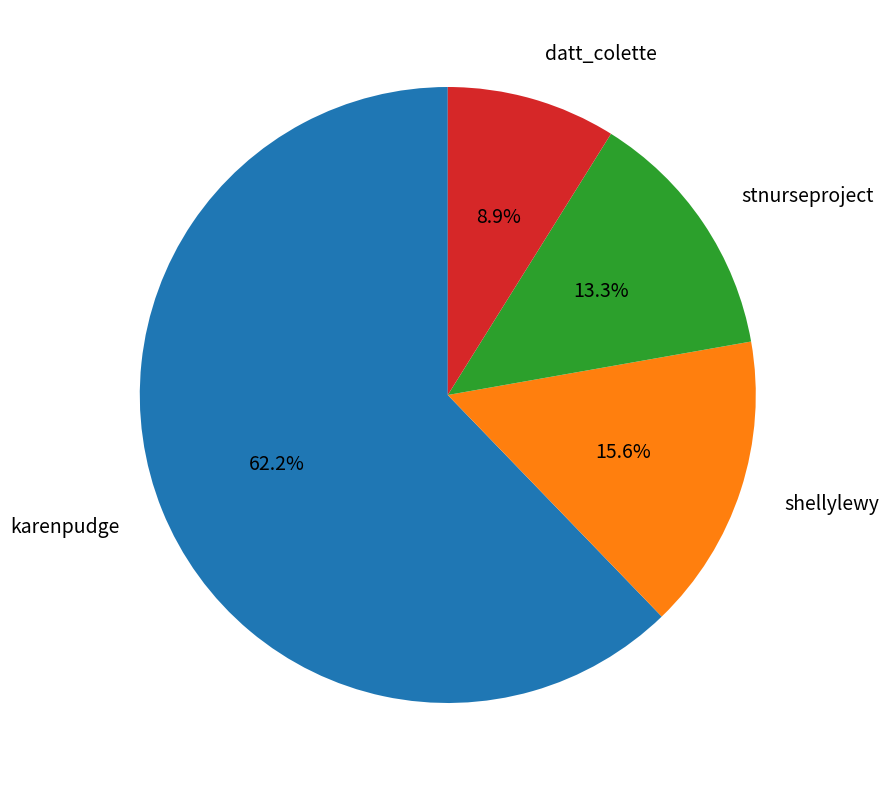

Which slice is the largest?

karenpudge